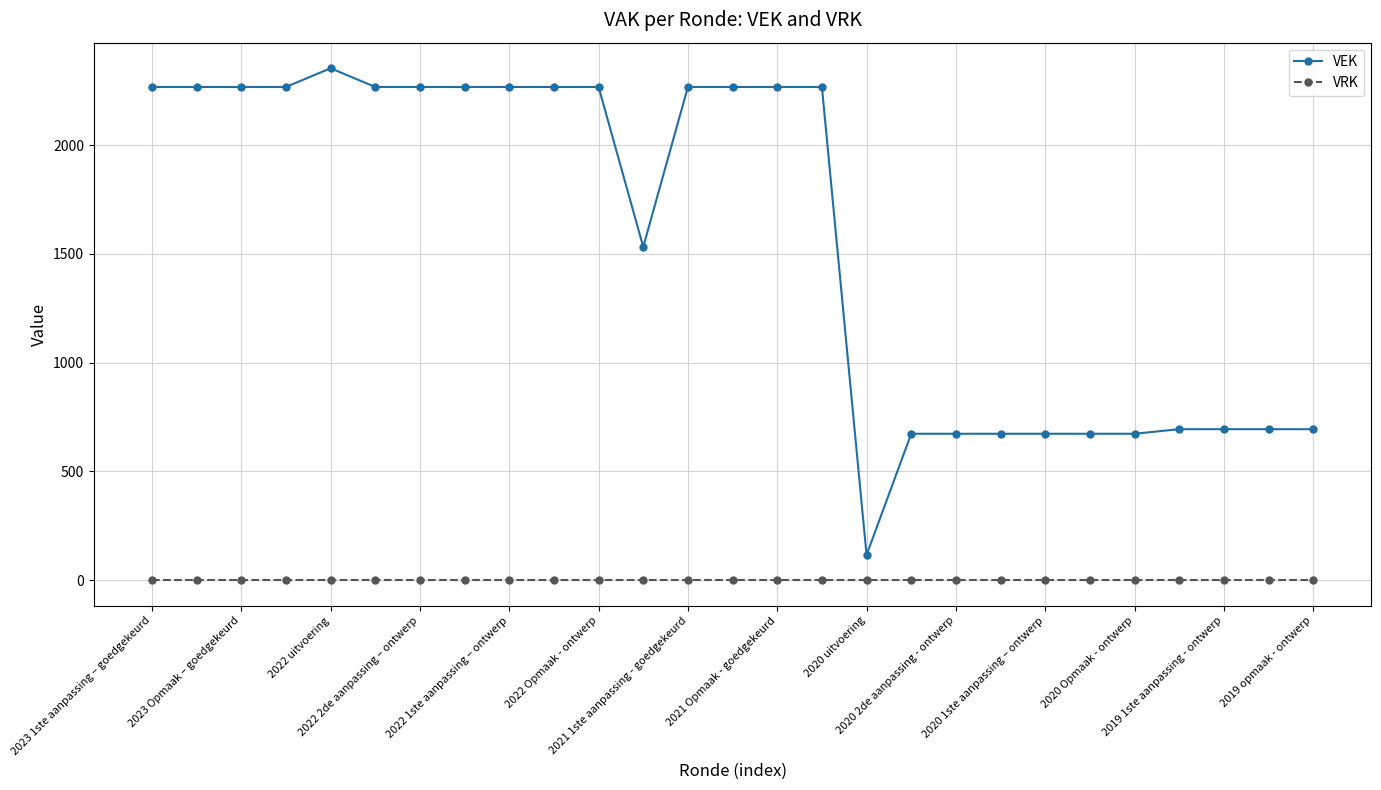

Rank the series by their average value, from lowest to highest.

VRK, VEK